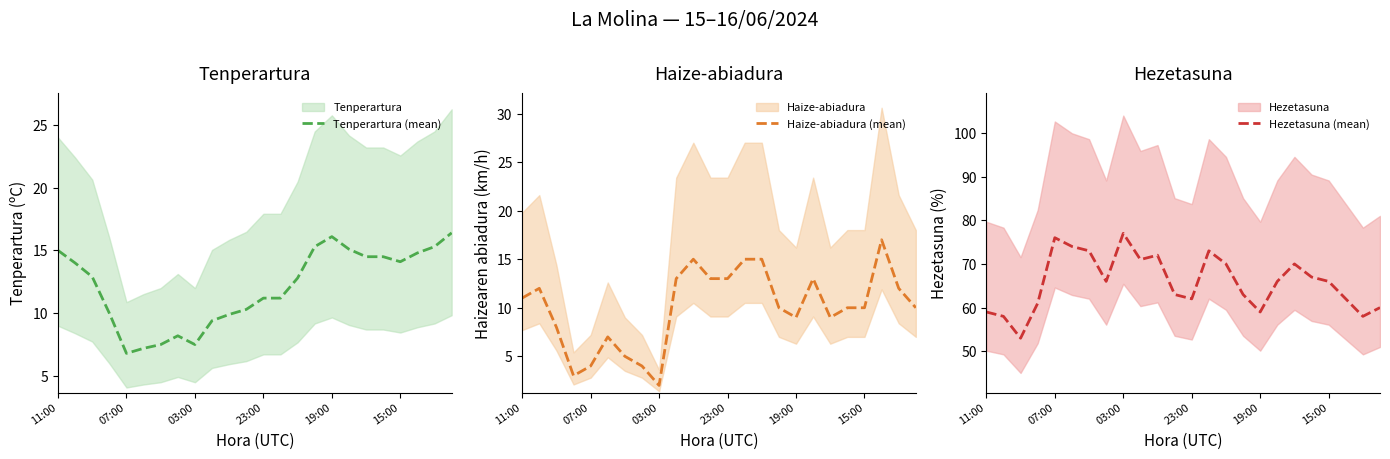

True or false: Hezetasuna (mean) and Haize-abiadura (mean) cross at least once.

False